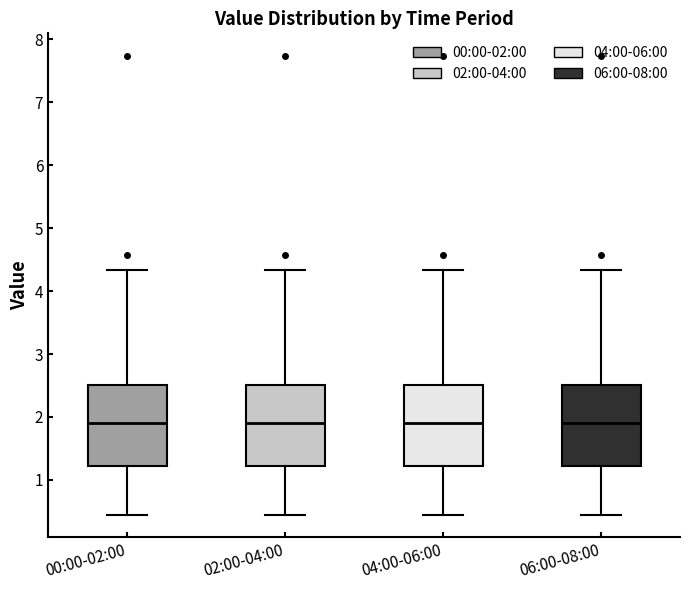

Reading left to right, read every box against the y-axis: the position of its median line, the range the box covers, and the ends of its whiskers. The values are not printed on the chart, so give them approximately, as read against the axis.

00:00-02:00: median 1.9, box 1.2 to 2.5, whiskers 0.5 to 4.3
02:00-04:00: median 1.9, box 1.2 to 2.5, whiskers 0.5 to 4.3
04:00-06:00: median 1.9, box 1.2 to 2.5, whiskers 0.5 to 4.3
06:00-08:00: median 1.9, box 1.2 to 2.5, whiskers 0.5 to 4.3